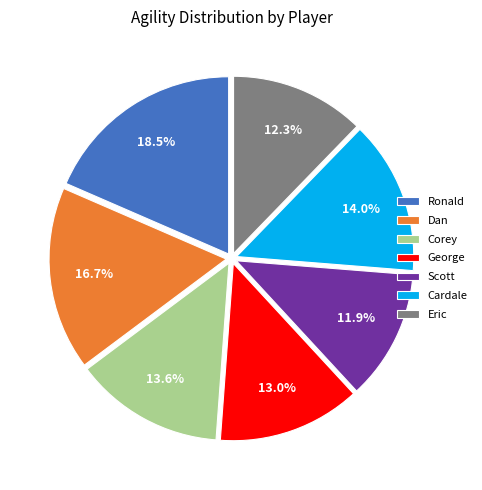

Approximately how many times larger is the value at Dan compared to Cardale?

1.2